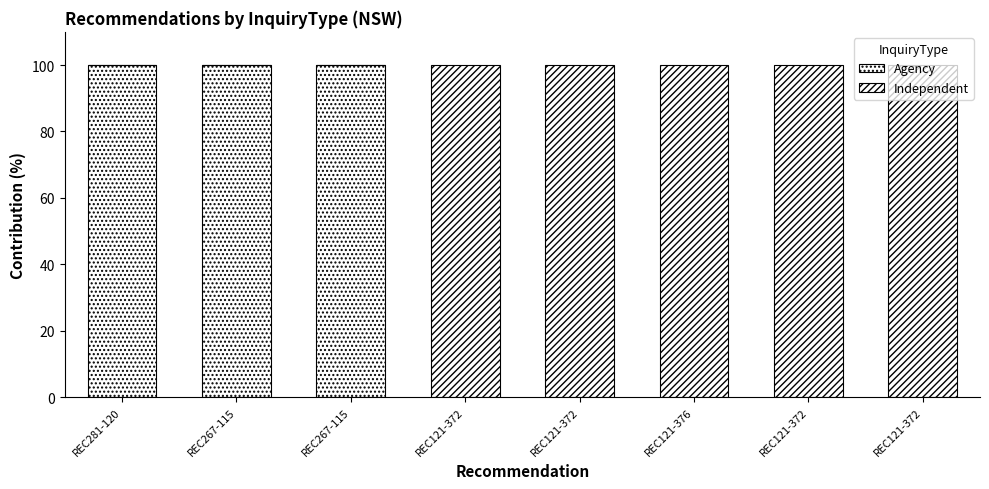

Rank the series by their maximum value, from lowest to highest.

Agency, Independent